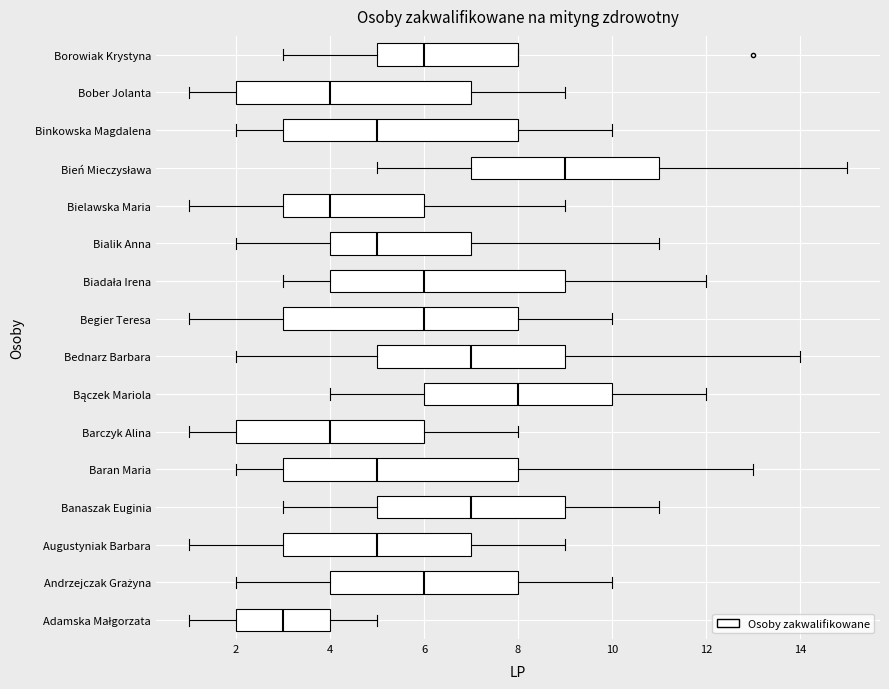

Reading bottom to top, transcribe this box plot: for each box, give where its median line is, the range the box spans, and where its two whiskers end, as read against the x-axis. The values are not printed on the chart, so give them approximately, as read against the axis.

Adamska Małgorzata: median 3, box 2 to 4, whiskers 1 to 5
Andrzejczak Grażyna: median 6, box 4 to 8, whiskers 2 to 10
Augustyniak Barbara: median 5, box 3 to 7, whiskers 1 to 9
Banaszak Euginia: median 7, box 5 to 9, whiskers 3 to 11
Baran Maria: median 5, box 3 to 8, whiskers 2 to 13
Barczyk Alina: median 4, box 2 to 6, whiskers 1 to 8
Bączek Mariola: median 8, box 6 to 10, whiskers 4 to 12
Bednarz Barbara: median 7, box 5 to 9, whiskers 2 to 14
Begier Teresa: median 6, box 3 to 8, whiskers 1 to 10
Biadała Irena: median 6, box 4 to 9, whiskers 3 to 12
Bialik Anna: median 5, box 4 to 7, whiskers 2 to 11
Bielawska Maria: median 4, box 3 to 6, whiskers 1 to 9
Bień Mieczysława: median 9, box 7 to 11, whiskers 5 to 15
Binkowska Magdalena: median 5, box 3 to 8, whiskers 2 to 10
Bober Jolanta: median 4, box 2 to 7, whiskers 1 to 9
Borowiak Krystyna: median 6, box 5 to 8, whiskers 3 to 8